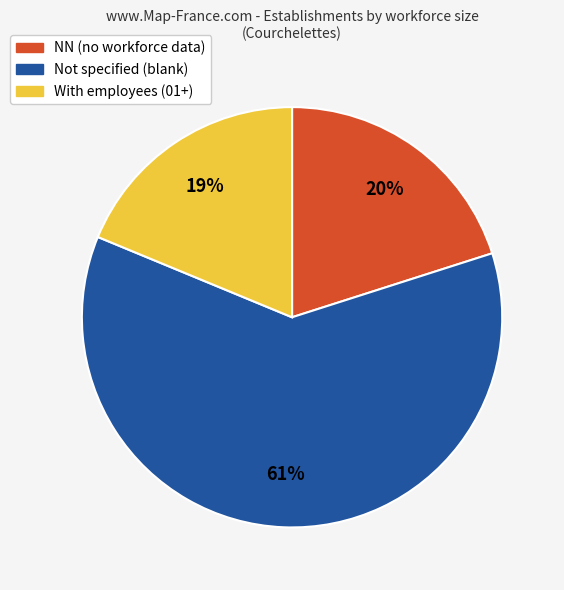

To the nearest percent, what is the average slice percentage?

33%